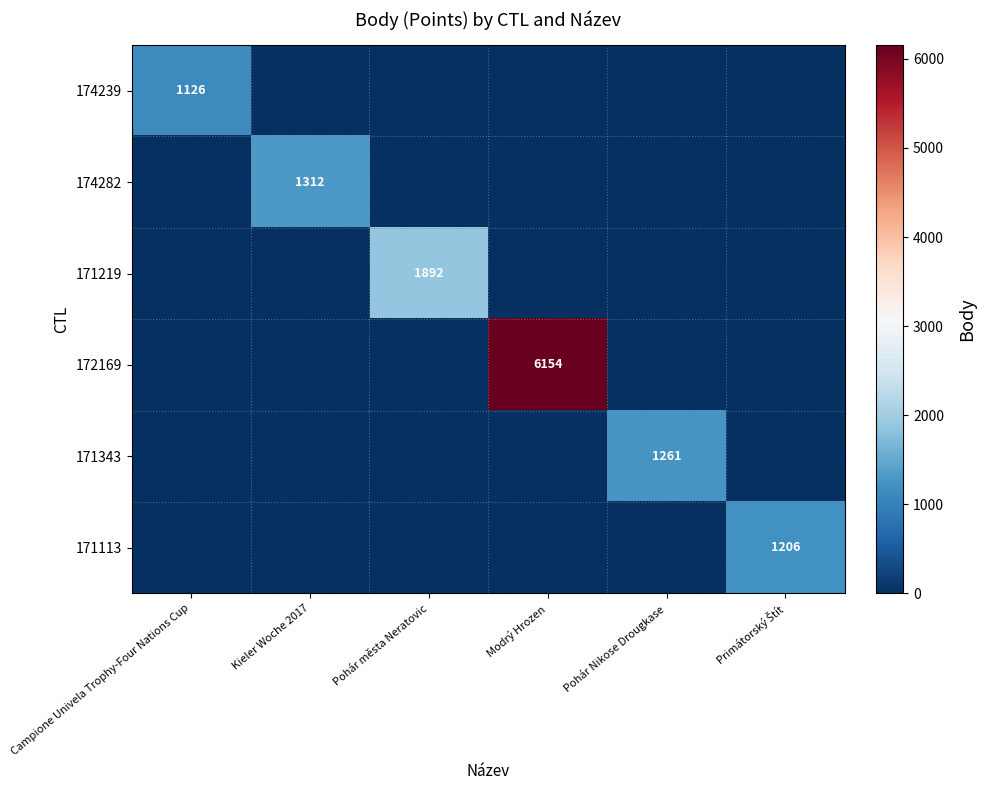

Is the value of 171113 at Modrý Hrozen greater than the value of 172169 at Pohár města Neratovic?

No